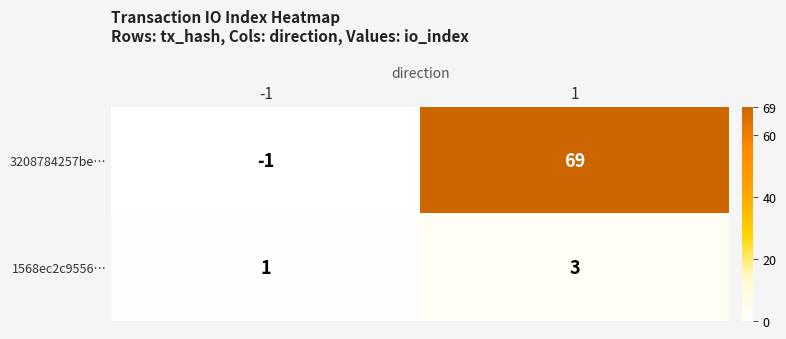

How many series are shown in this chart?

2